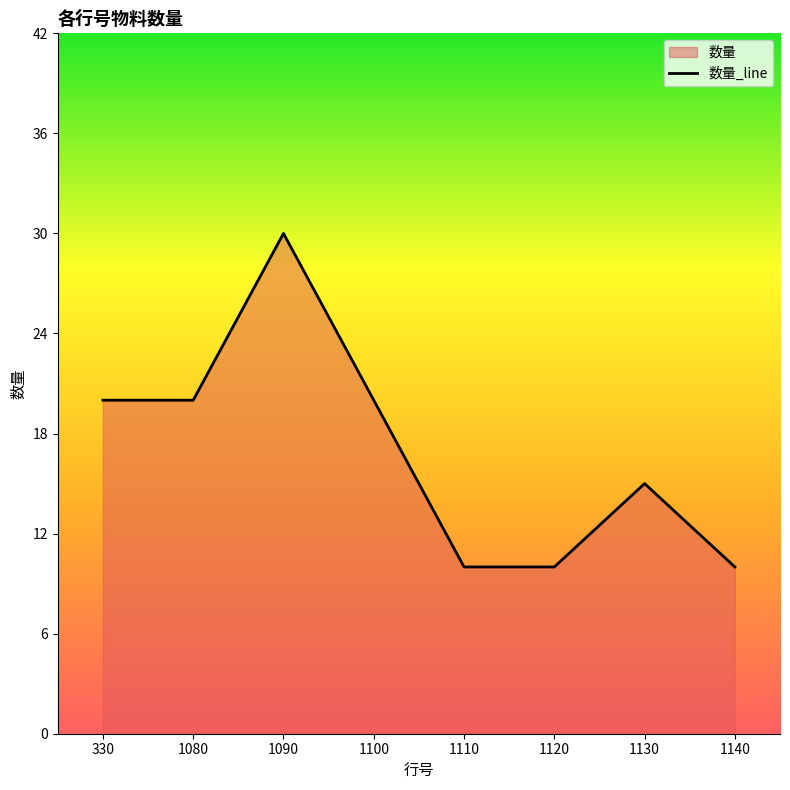

How many series are shown in this chart?

1